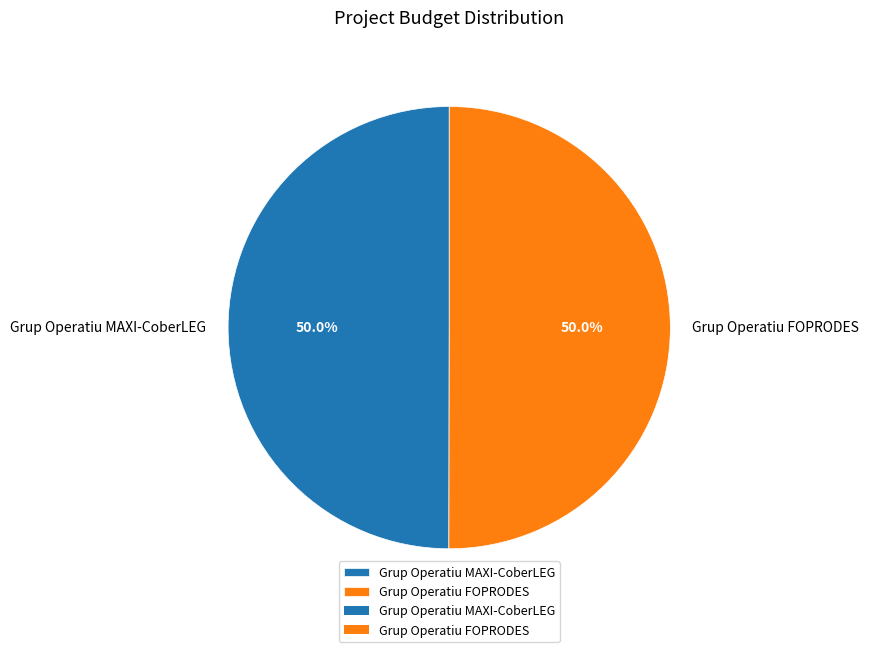

How much of the chart is everything except Grup Operatiu MAXI-CoberLEG?

50.0%